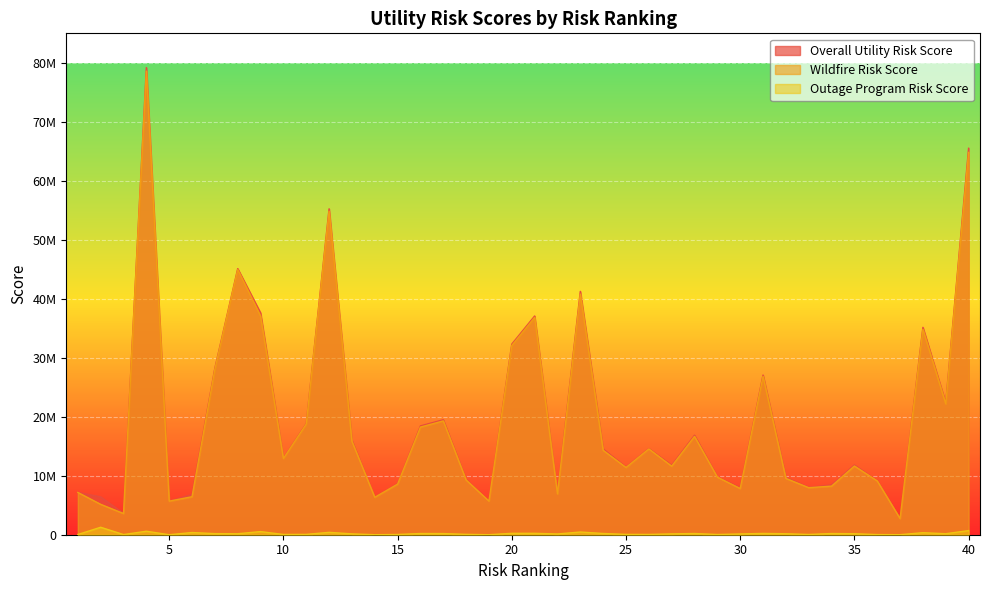

At which category is the sum across all series the highest?

4